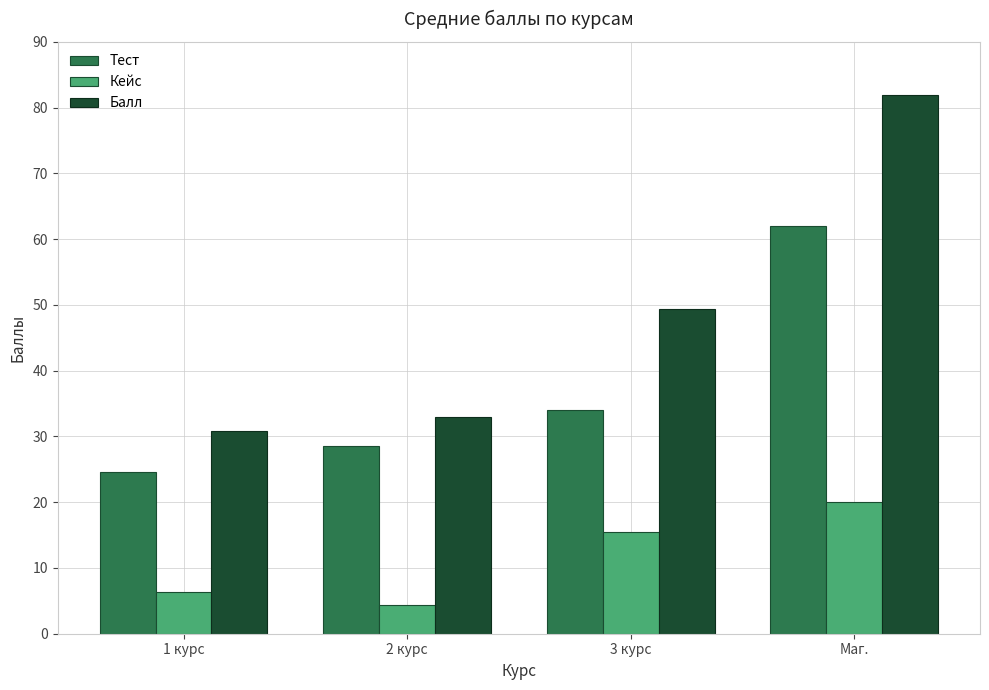

What is the sum of the Кейс values at Маг. and 1 курс?

26.3